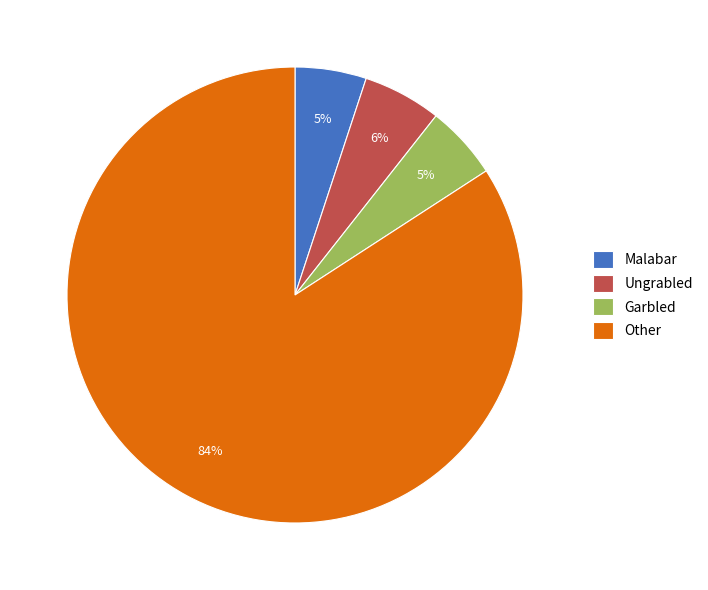

What percentage is the Ungrabled slice, to the nearest percent?

6%